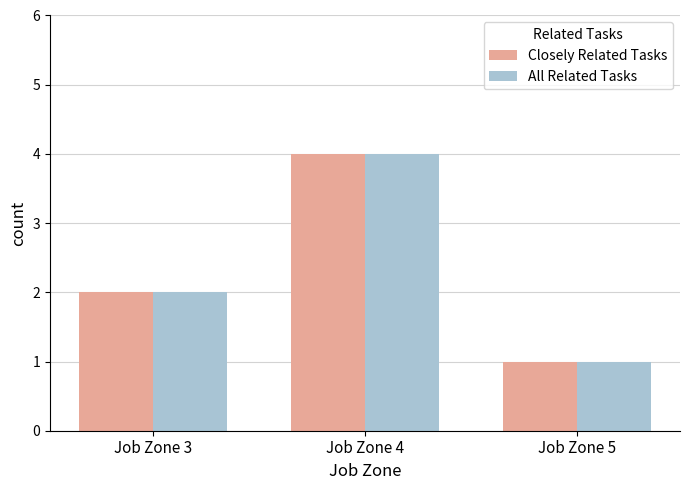

What is the highest value of the All Related Tasks series?

4